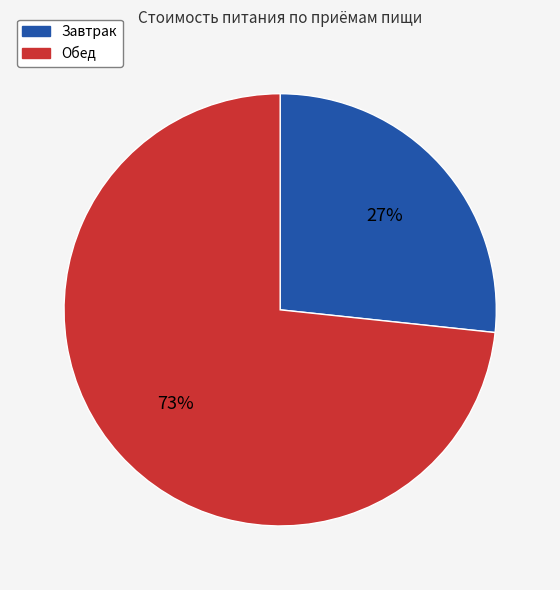

Which slice is the smallest?

Завтрак